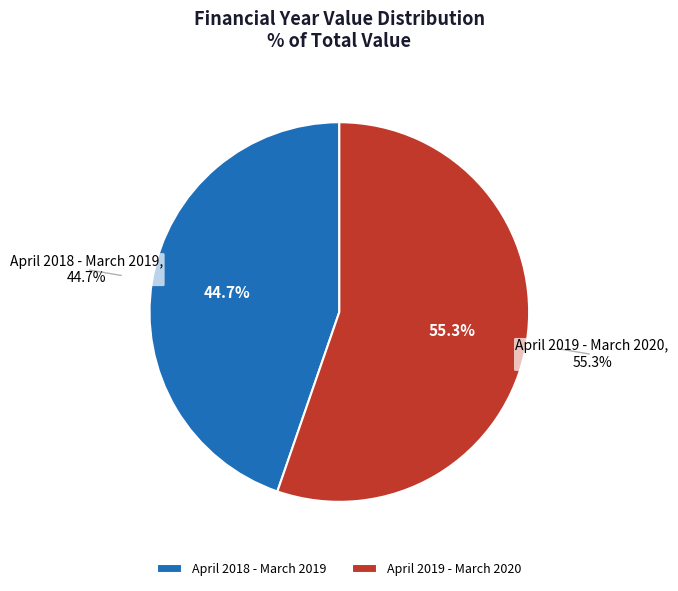

Count the number of slices in the pie.

2